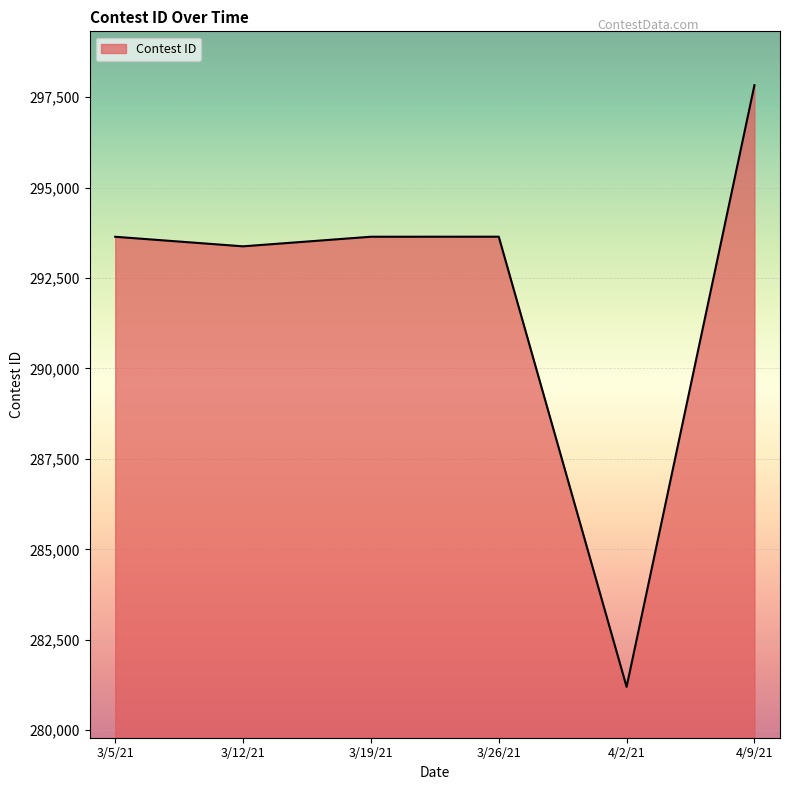

What is the maximum value shown in the chart?

297831